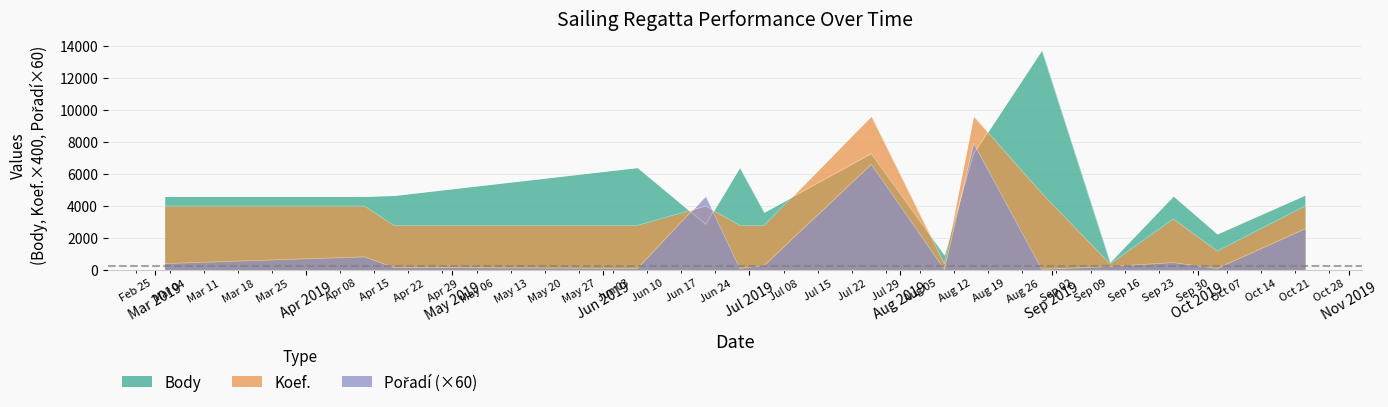

What is the spread (max minus min) of values at 2019-09-26?

4617